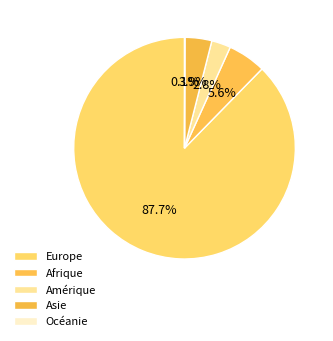

To the nearest percent, what is the difference between the Amérique and Afrique slice percentages?

3%